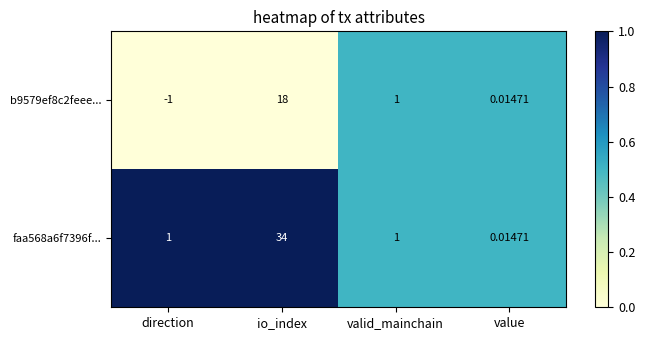

At which label is b9579ef8c2feee... closest to 8?

valid_mainchain